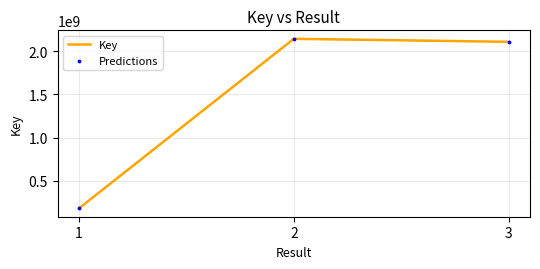

What is the difference between the values at 2 and 1?

1957526310